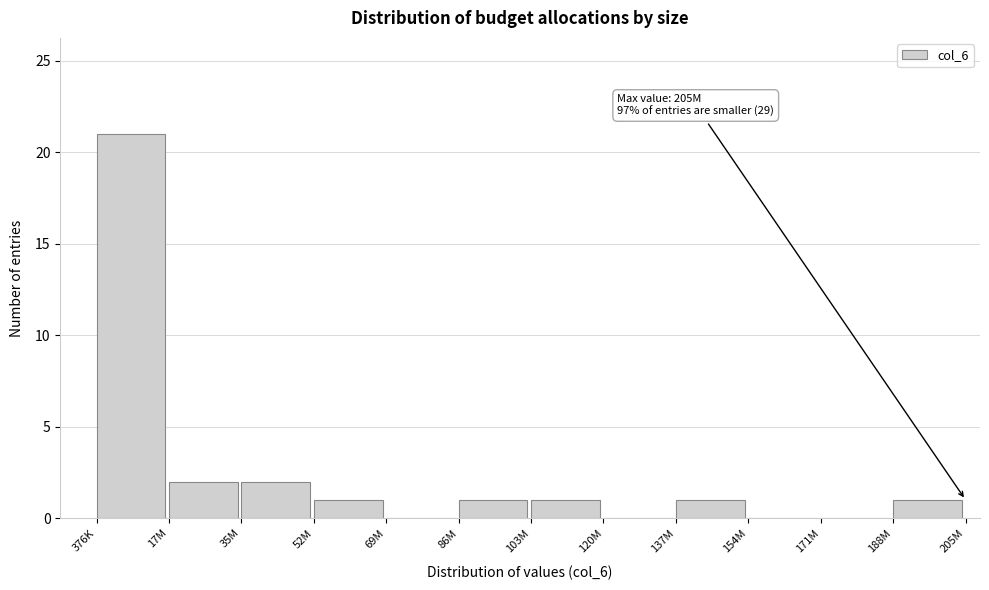

Reading right to left, extract all data points from this chart.

188M=1	171M=0	154M=0	137M=1	120M=0	103M=1	86M=1	69M=0	52M=1	35M=2	17M=2	376K=21